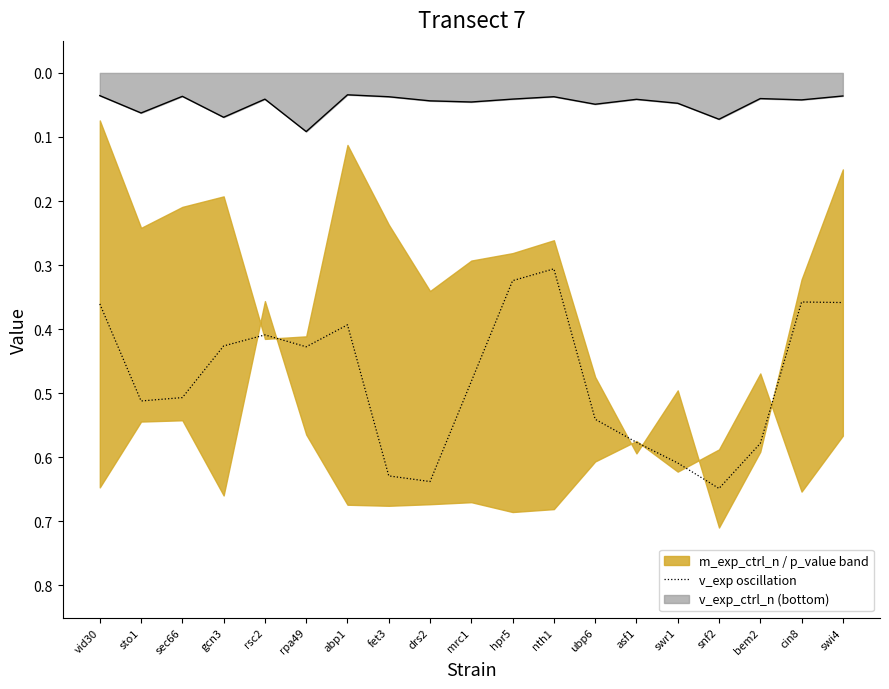

The value at snf2 is 0.2. True or false?

False